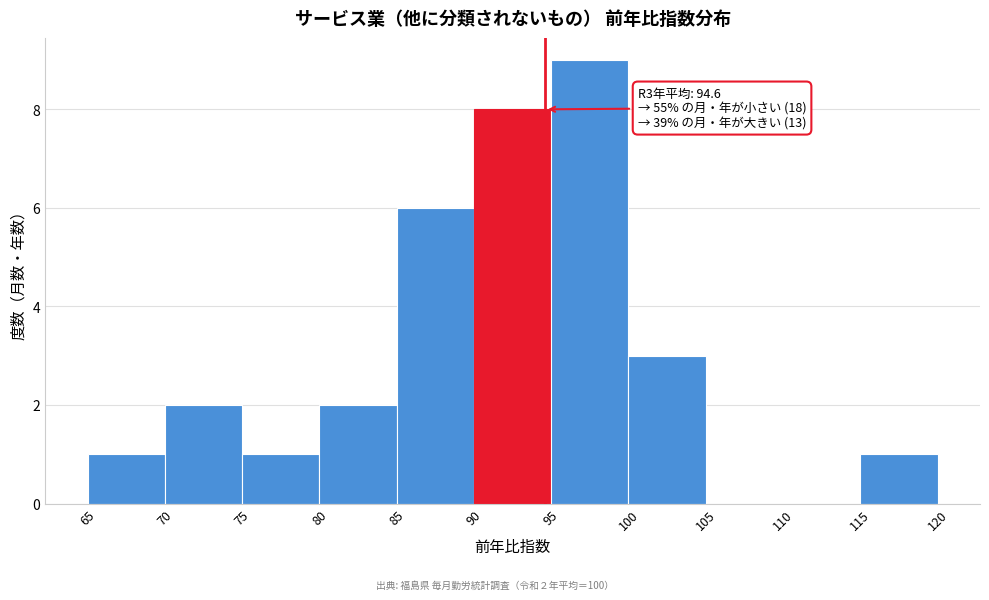

Which range on the x-axis has the tallest bar?

95 to 100